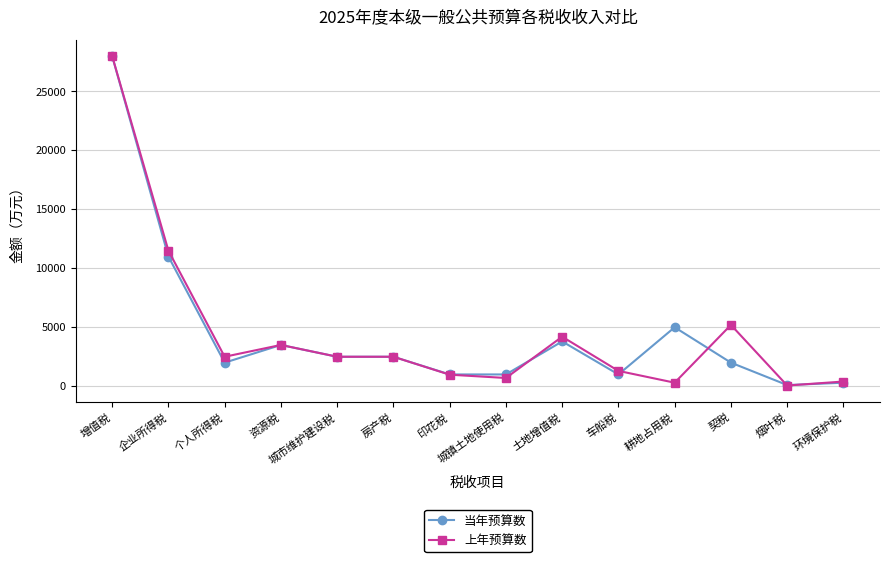

Is the value of 上年预算数 at 城镇土地使用税 greater than the value of 当年预算数 at 个人所得税?

No